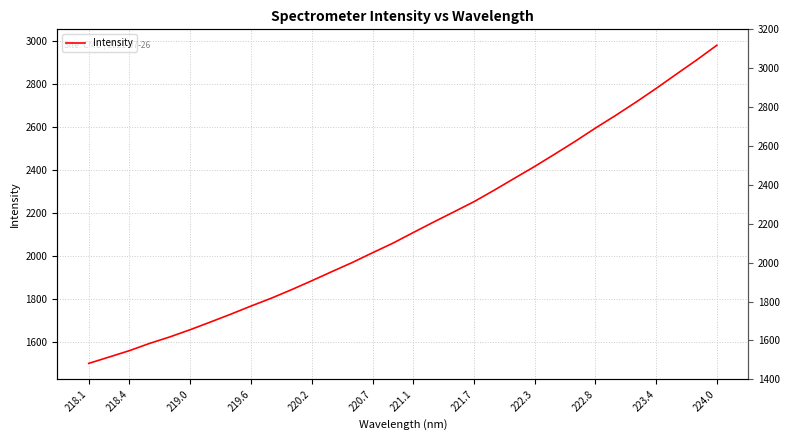

Which has a higher value, 220.2 or 218.1?

220.2